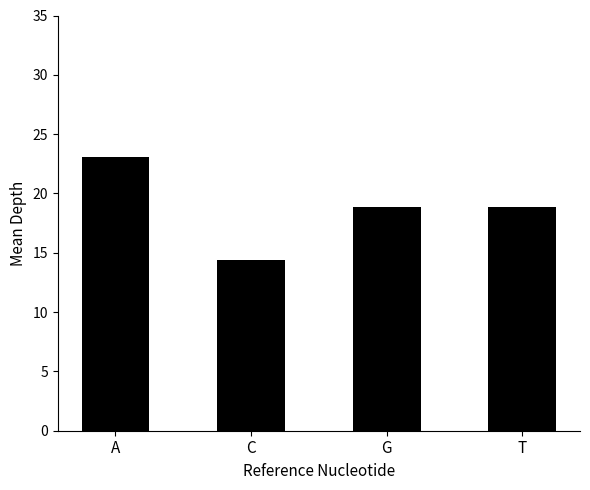

How many data points are less than 18?

1